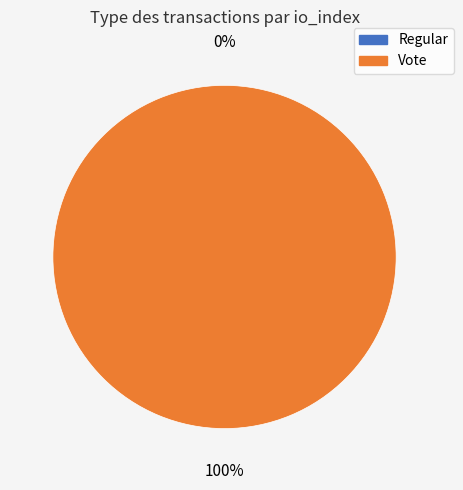

Is it true that Regular is 0% of the pie?

True